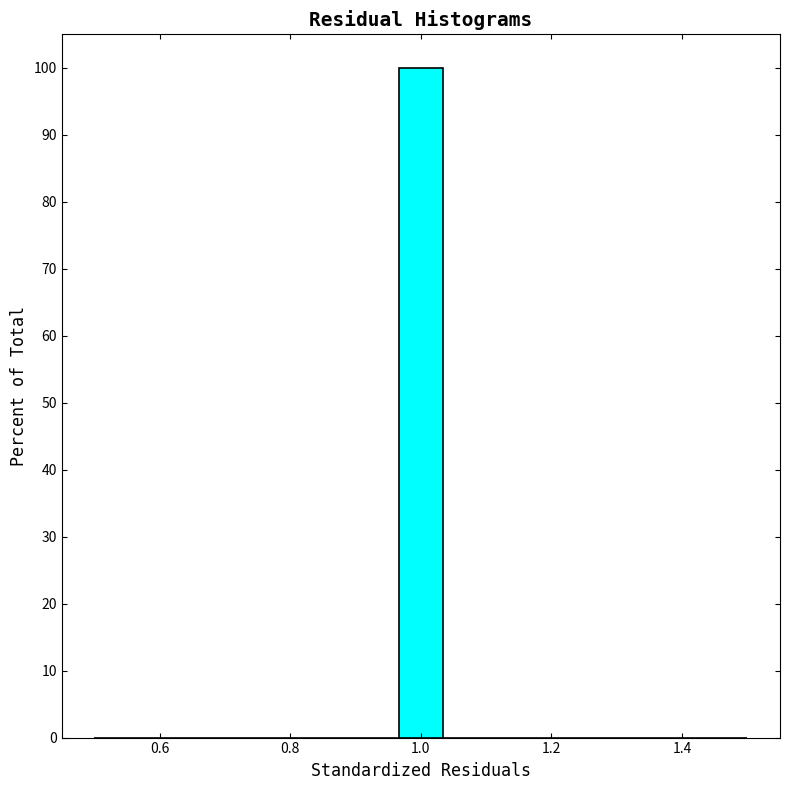

Read against the x-axis, roughly where is the centre of the tallest bar?

1.00